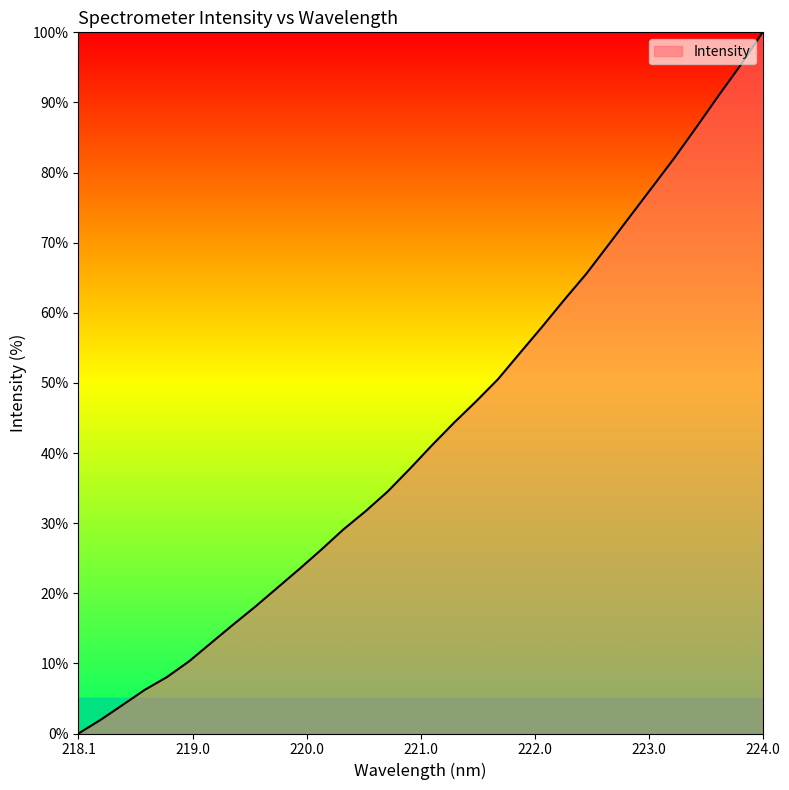

What is the maximum value shown in the chart?

100.0